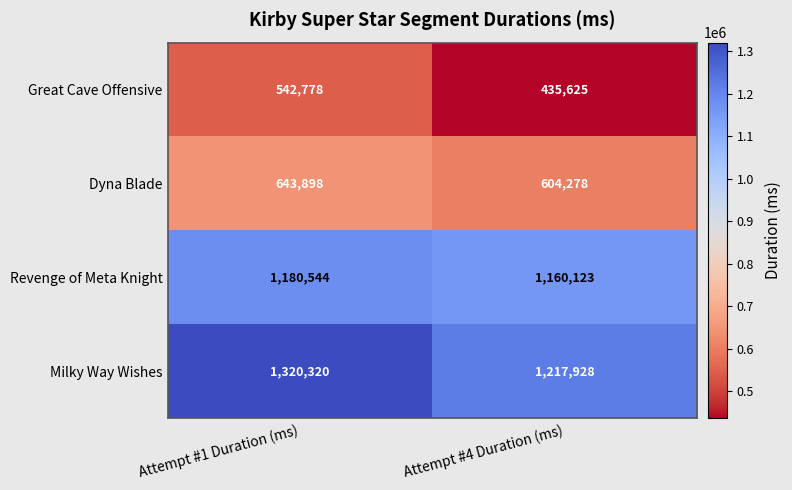

At which category does the chart reach its minimum across all series?

Attempt #4 Duration (ms)